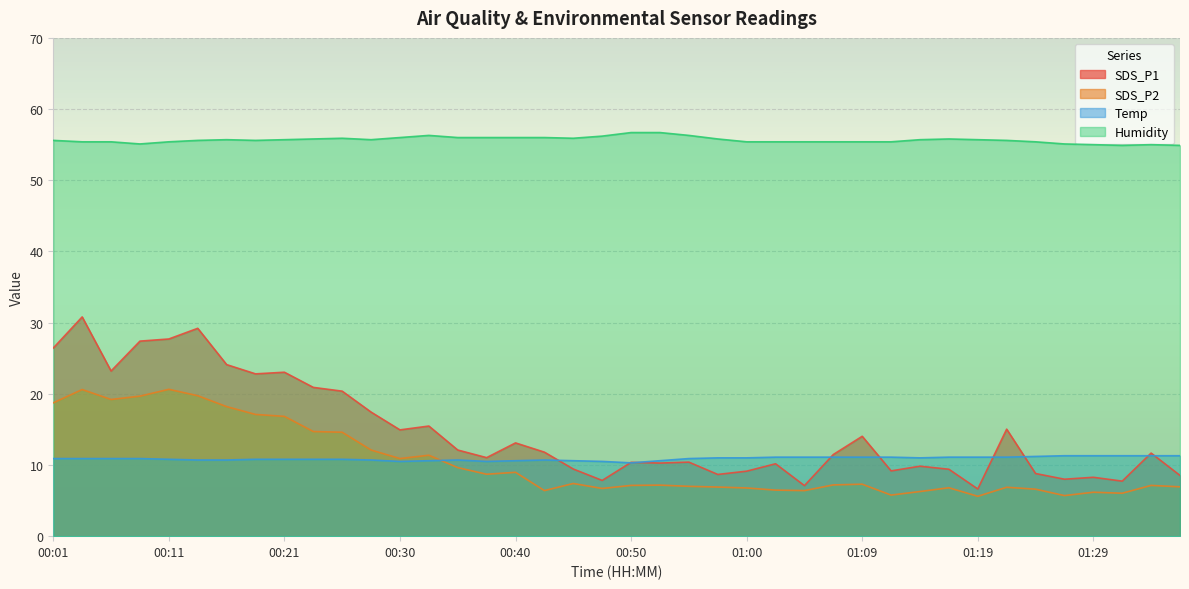

Is it true that Humidity equals 30.8 at 01:36?

False